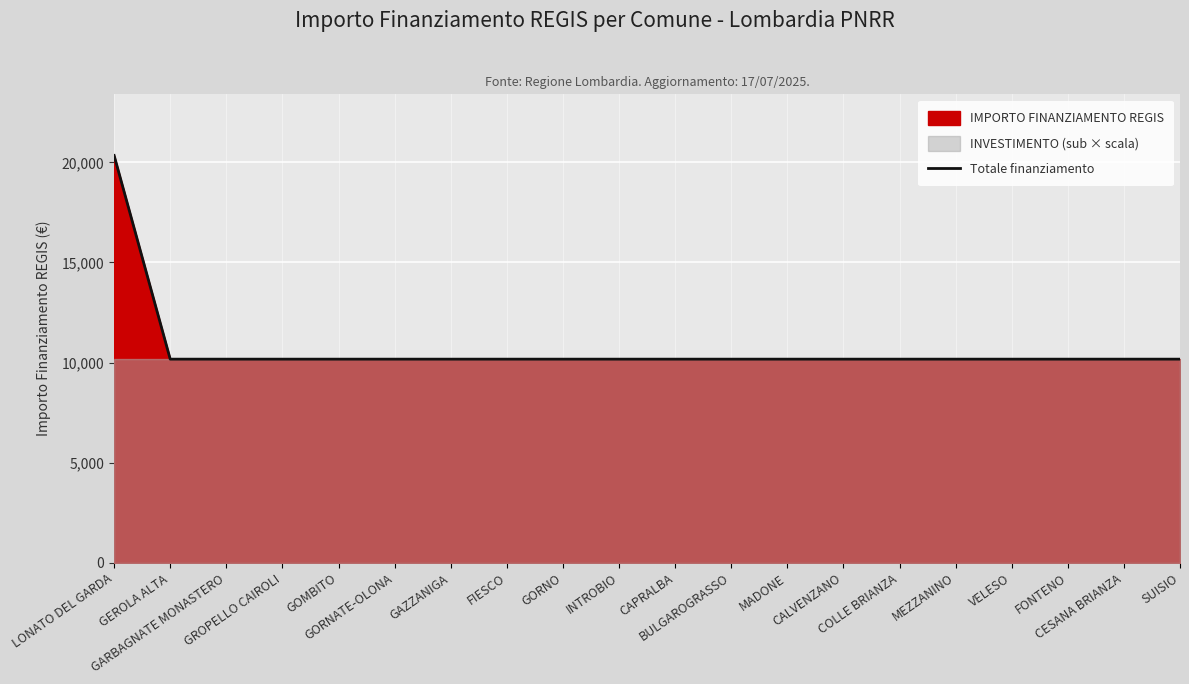

Between COLLE BRIANZA and FIESCO, which is larger?

COLLE BRIANZA